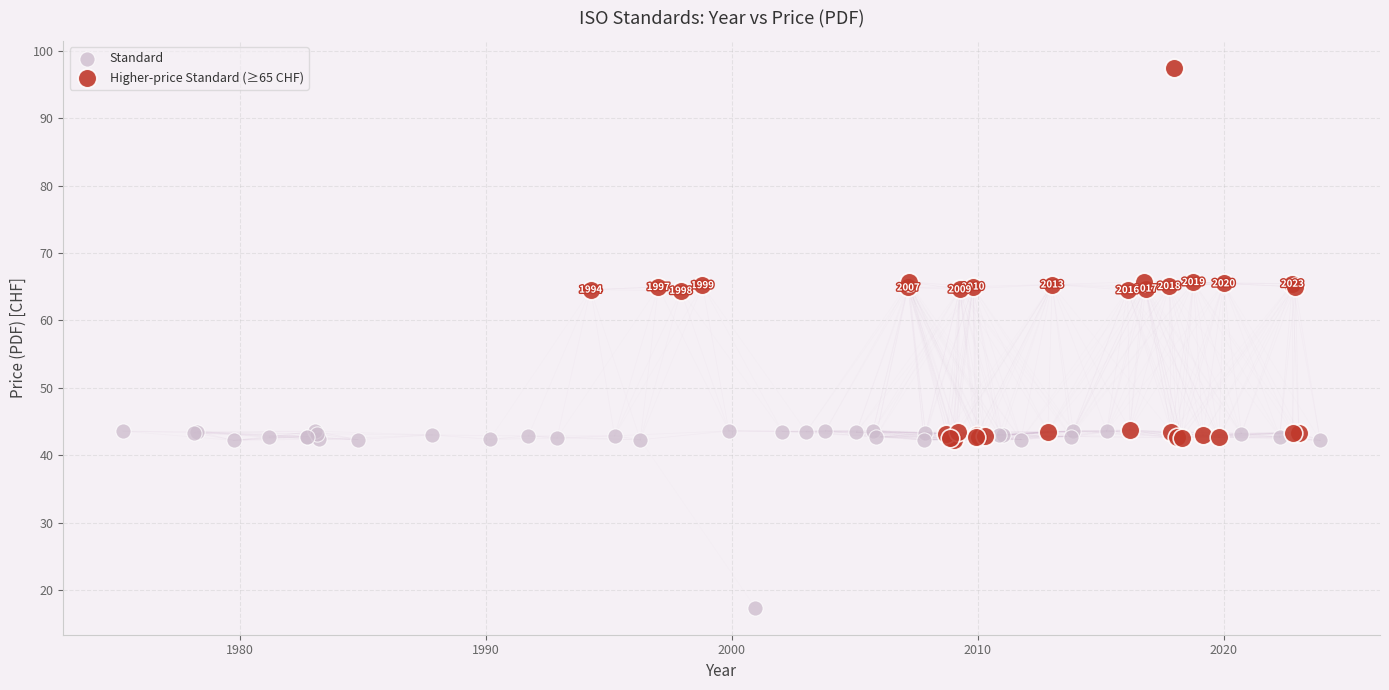

Which series has the widest spread of Y values?

Higher-price Standard (≥65 CHF)